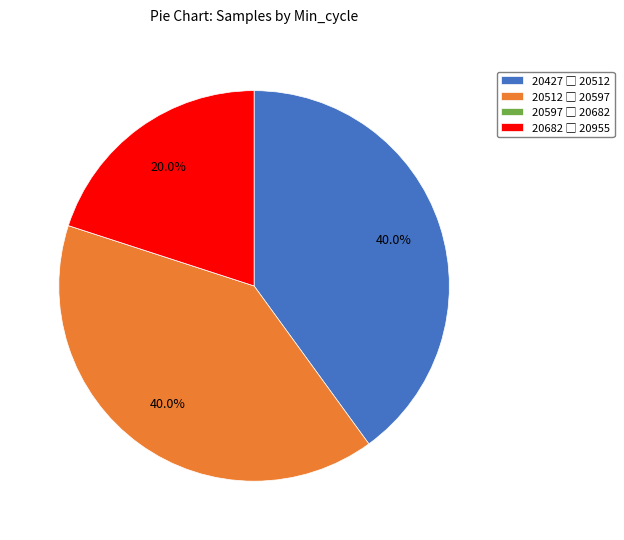

Does any single category account for the majority?

No